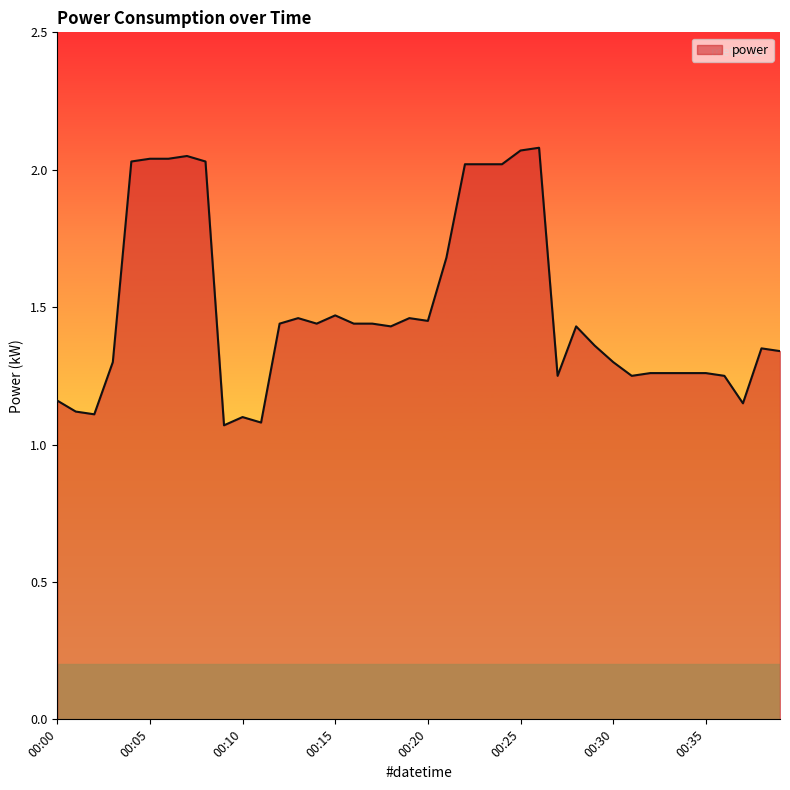

What is the difference between the maximum and minimum values?

1.0